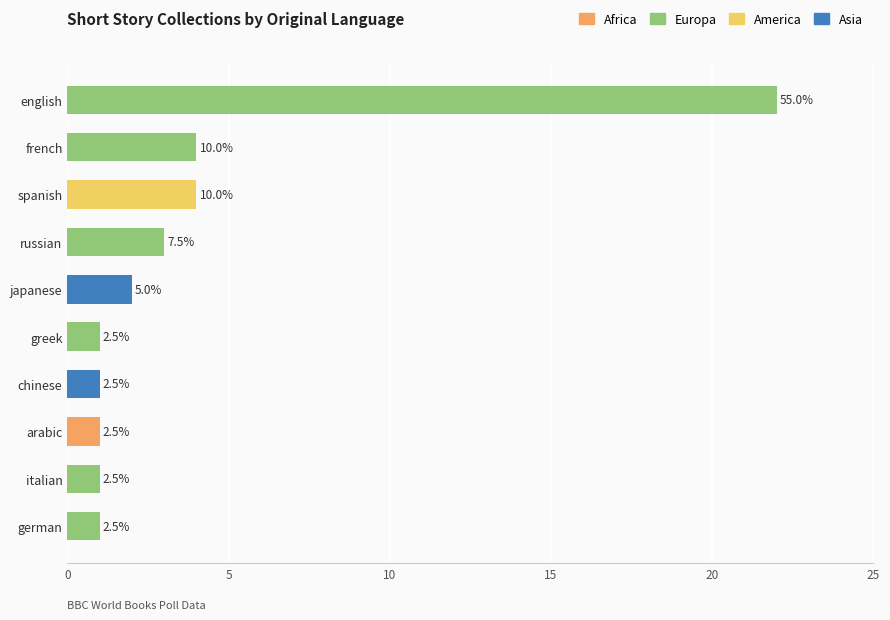

How many bars are there in total?

10